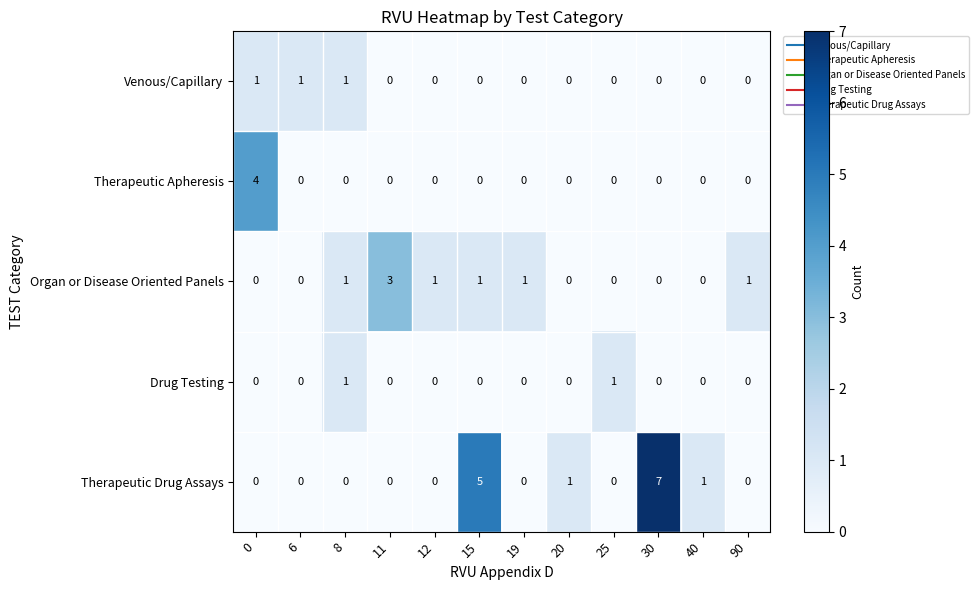

What is the sum of all Organ or Disease Oriented Panels values?

8